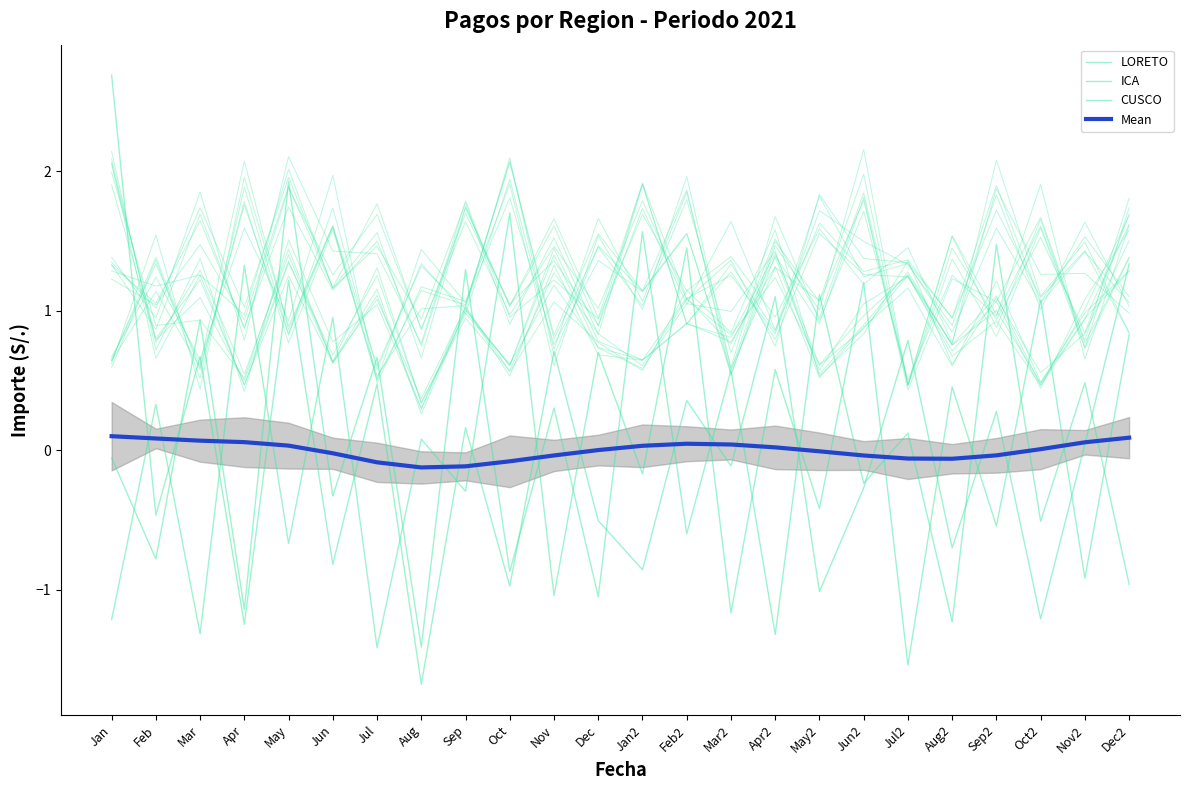

What is the sum of the Mean values at Aug and Oct2?

-0.1